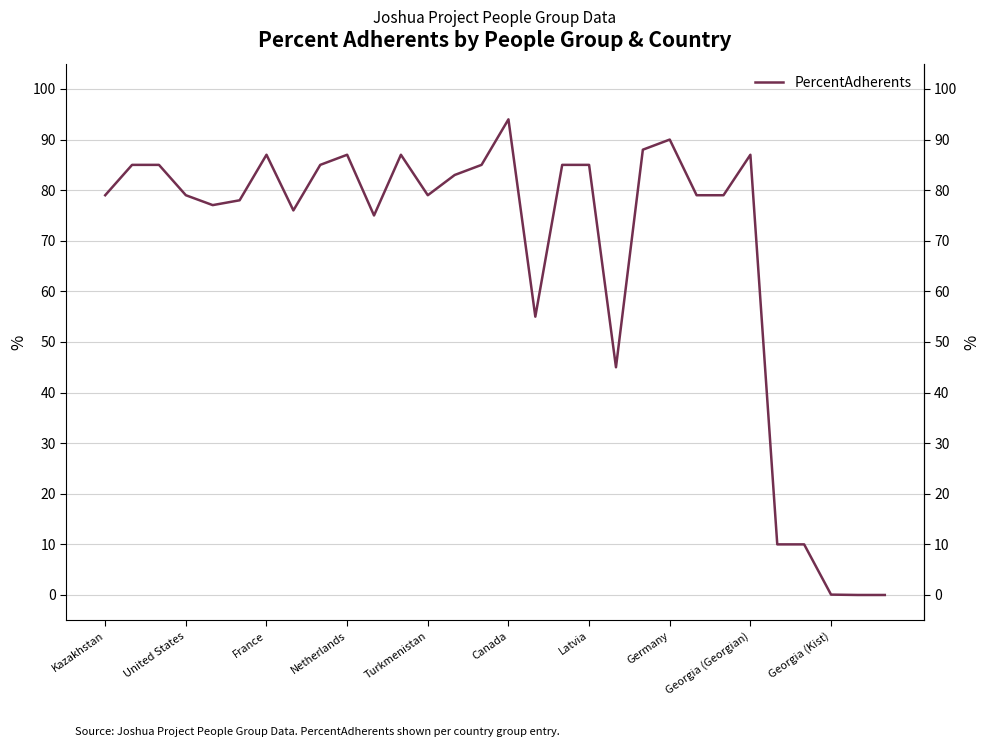

How many lines are shown in the chart?

1